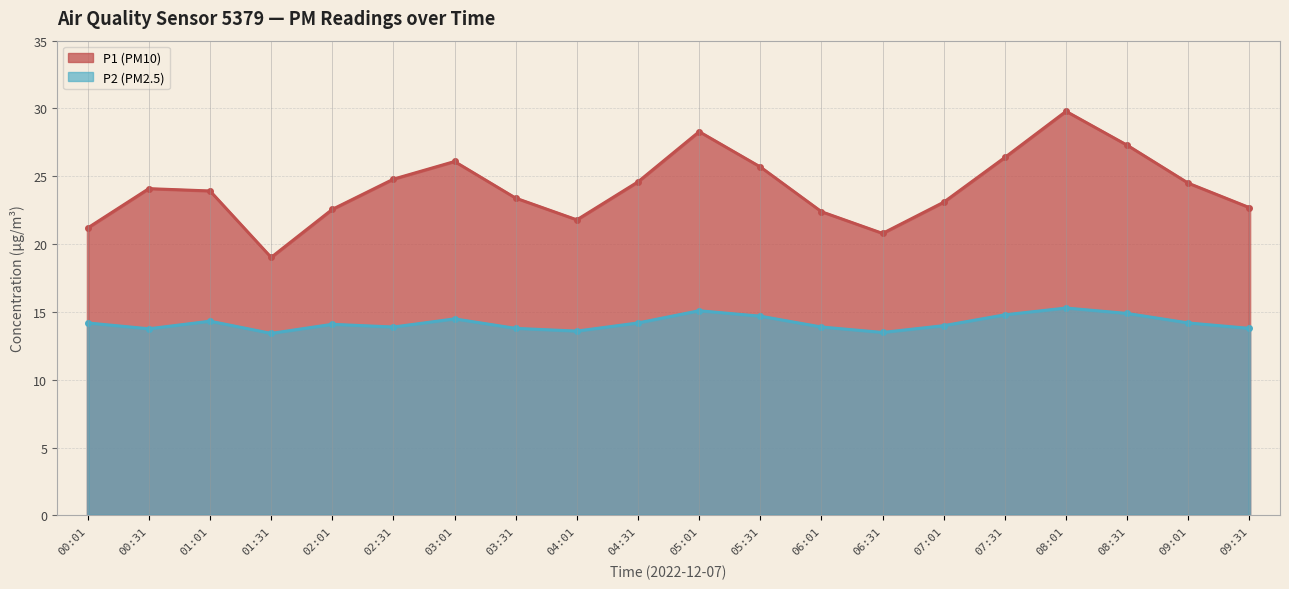

True or false: P1 (PM10) and P2 (PM2.5) intersect in this chart.

False